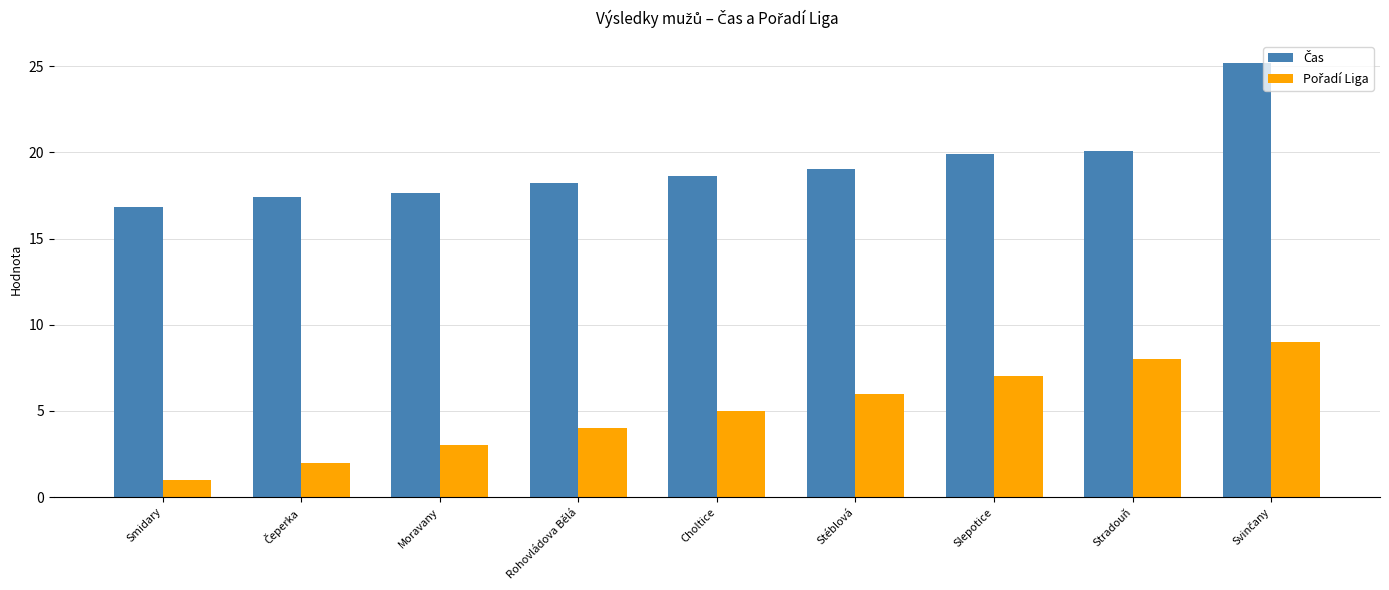

What is the total value across all series at Stradouň?

28.1